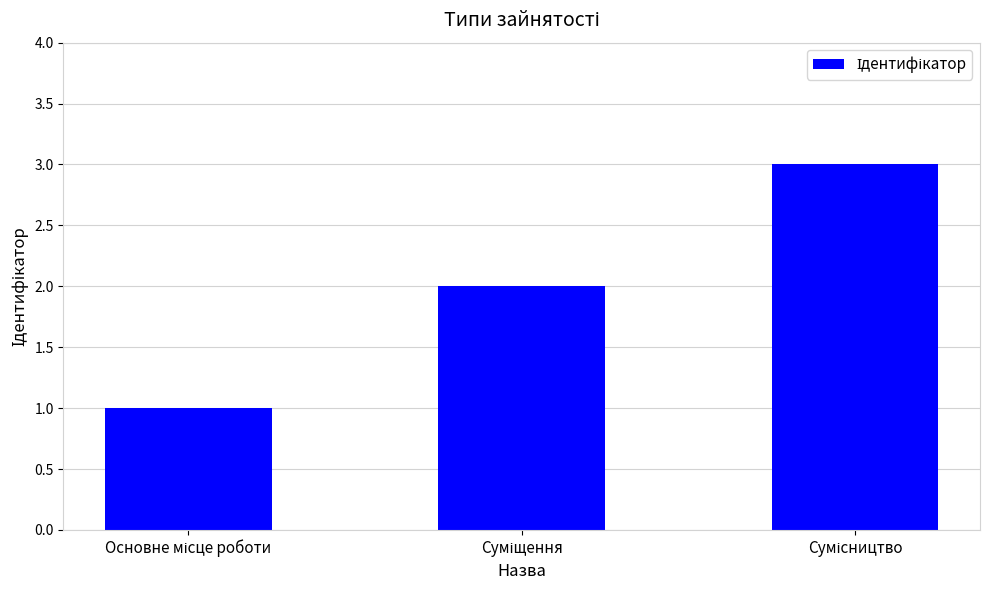

Count the number of categories in the chart.

3